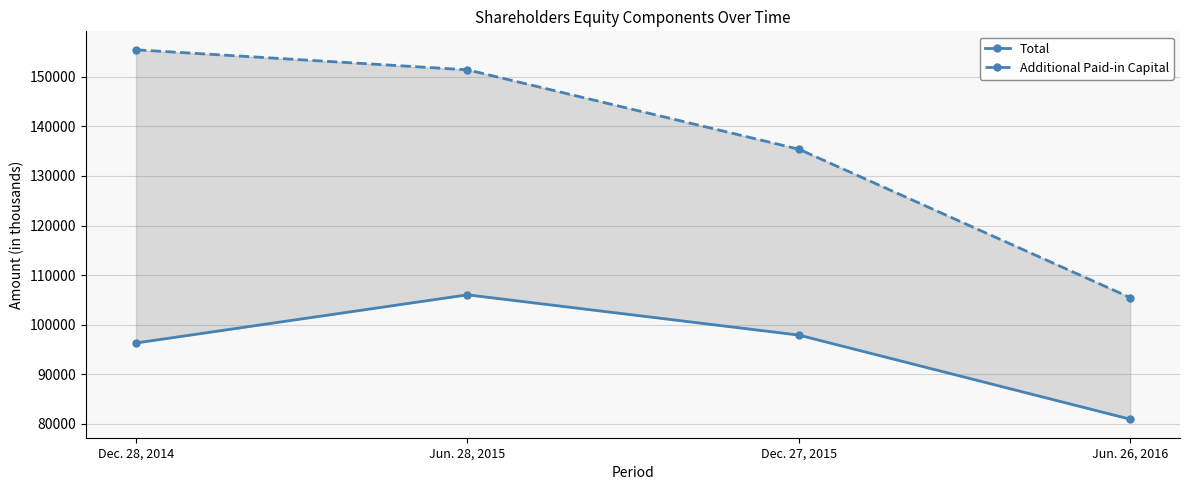

The Additional Paid-in Capital series shows 151417 at Jun. 28, 2015. True or false?

True